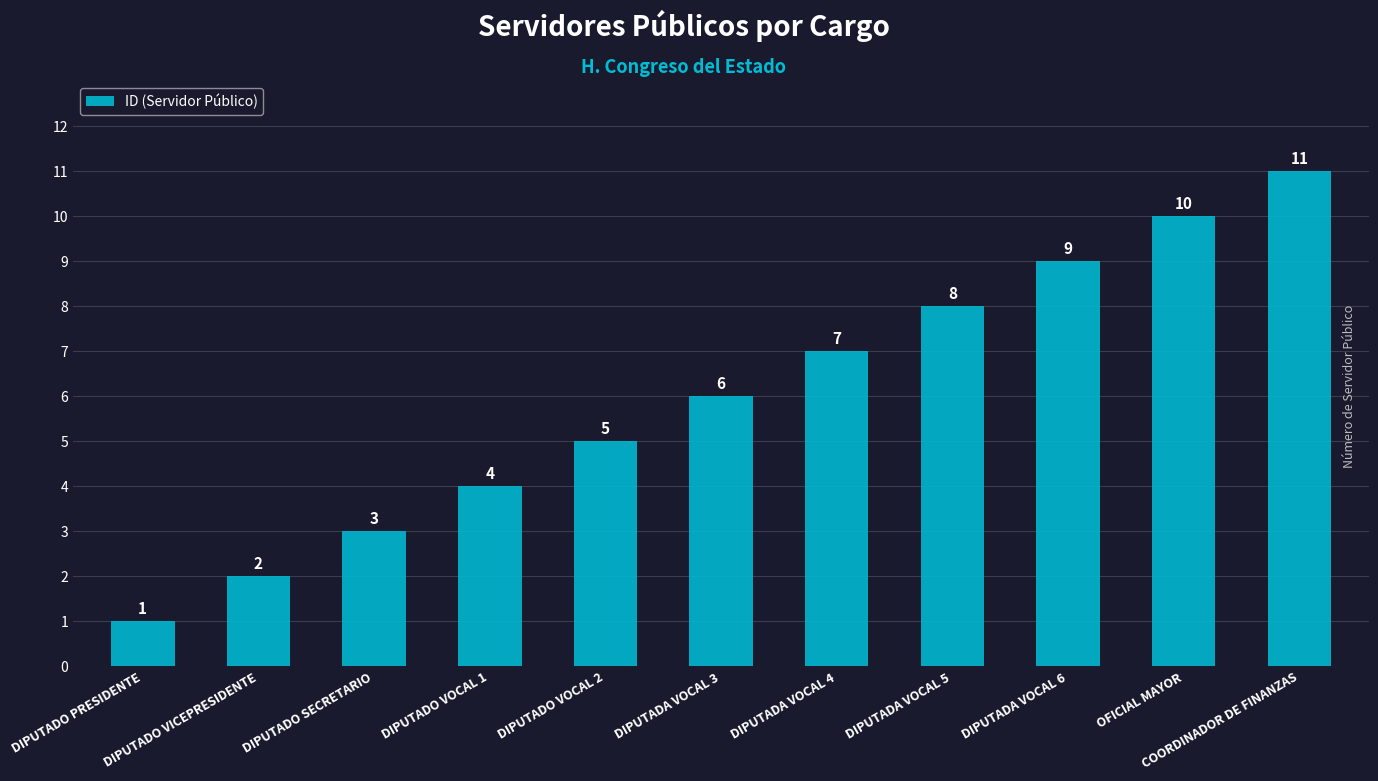

What is the difference between the values at DIPUTADO VOCAL 2 and COORDINADOR DE FINANZAS?

6